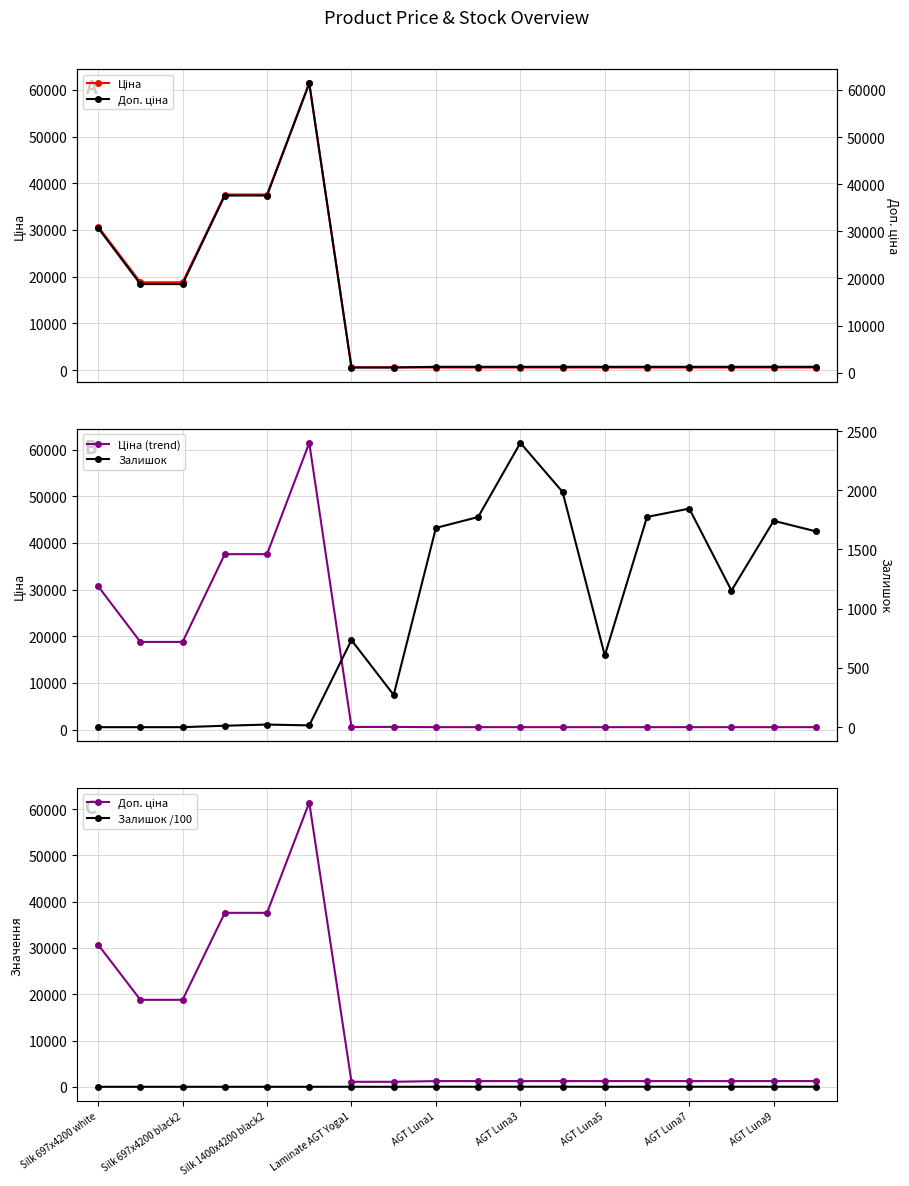

What are all the series names shown in the legend?

Ціна, Доп. ціна, Ціна (trend), Залишок, Залишок /100